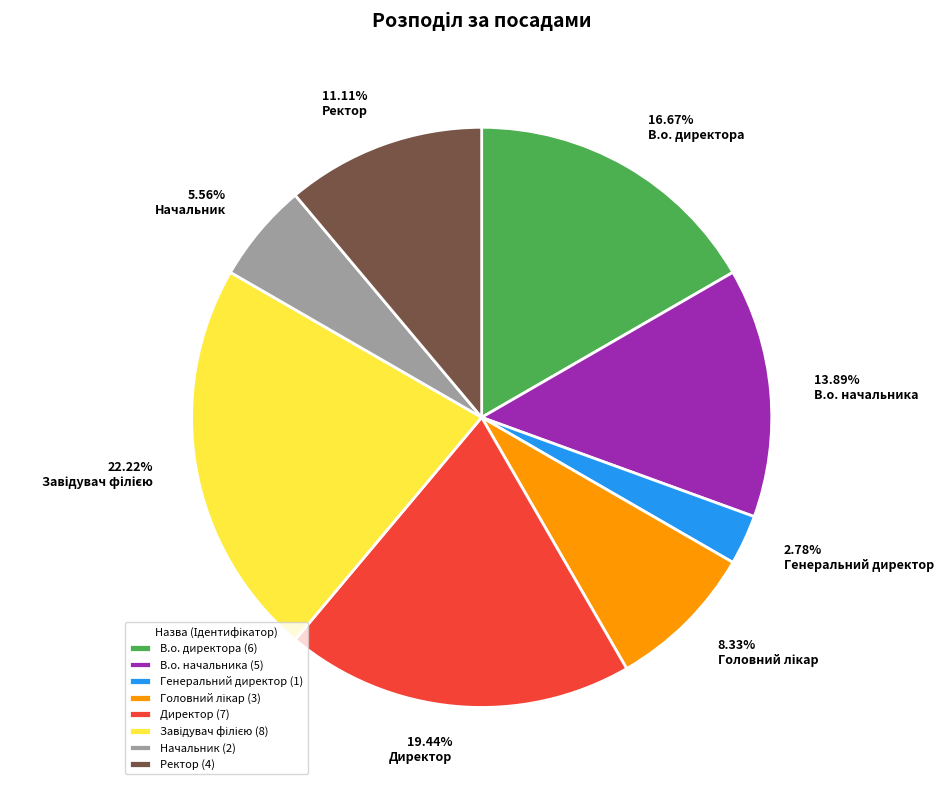

What is the ratio of the value at В.о. директора to the value at В.о. начальника?

1.2